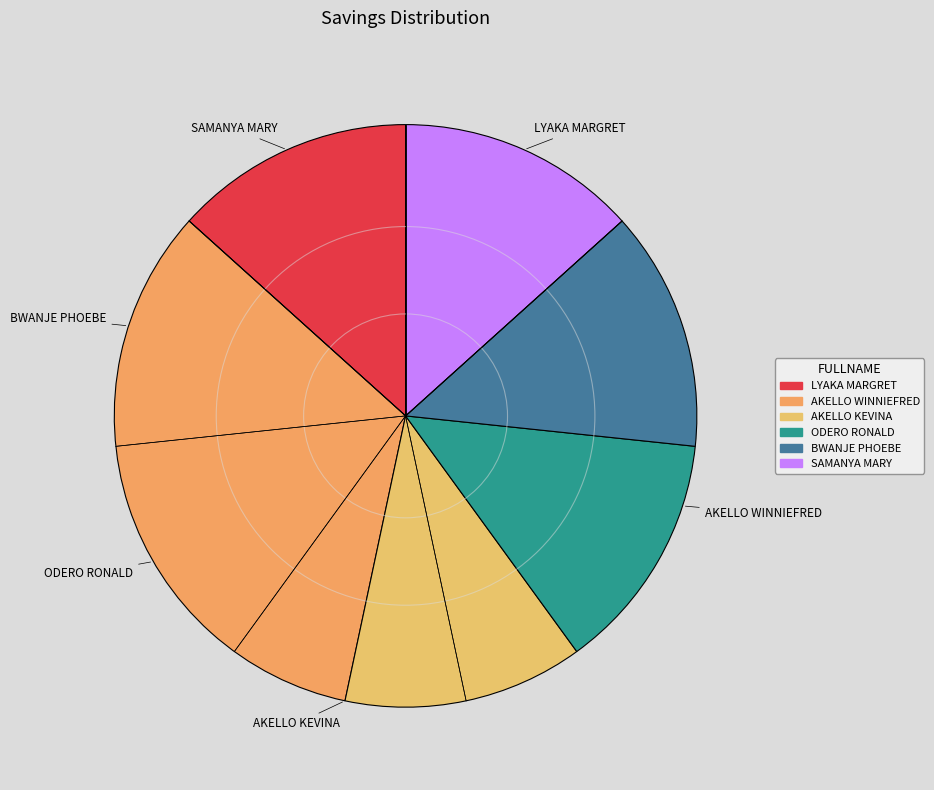

Does AKELLO WINNIEFRED represent more than half of the total?

No